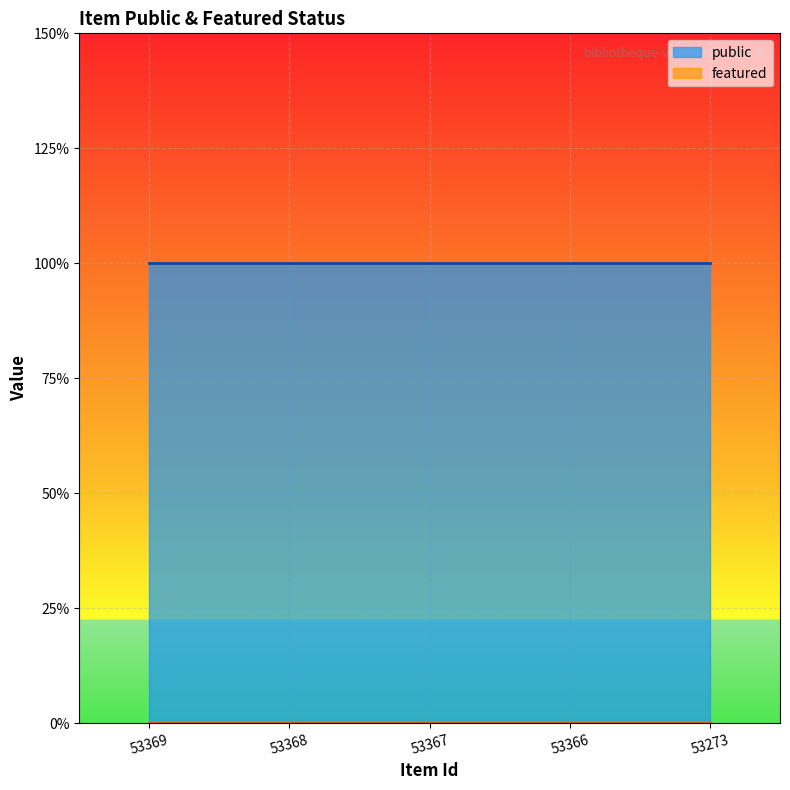

Which has a higher value, 53273 or 53368?

53273